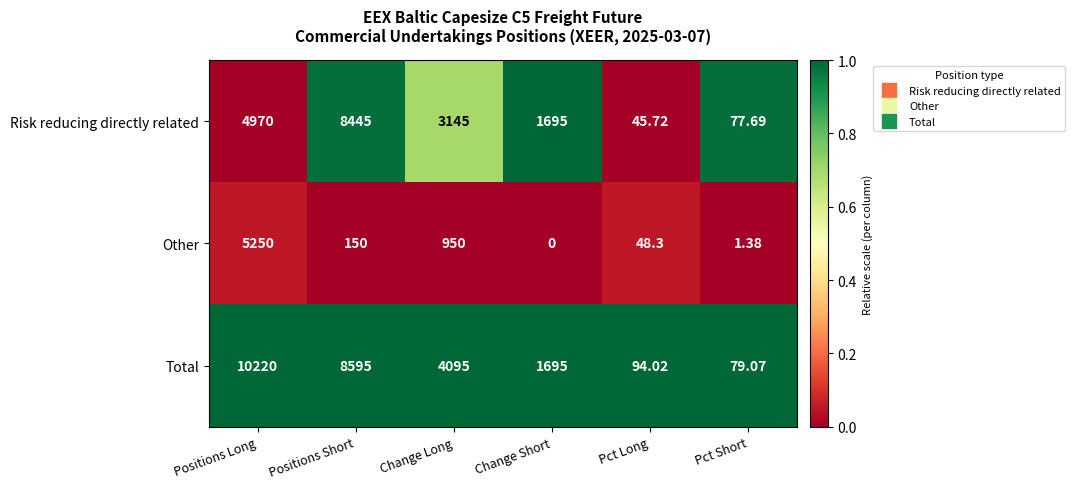

List the series in order of their overall mean, highest first.

Total, Risk reducing directly related, Other